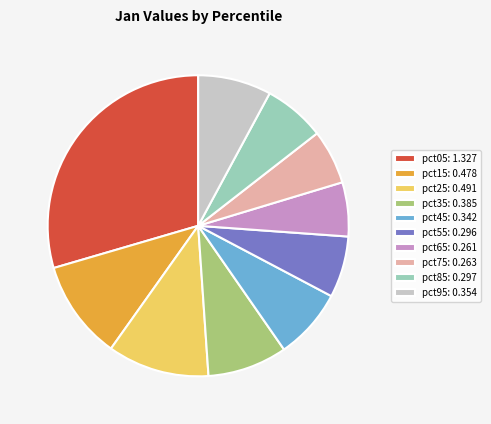

Is it true that pct75 is 6% of the pie?

True